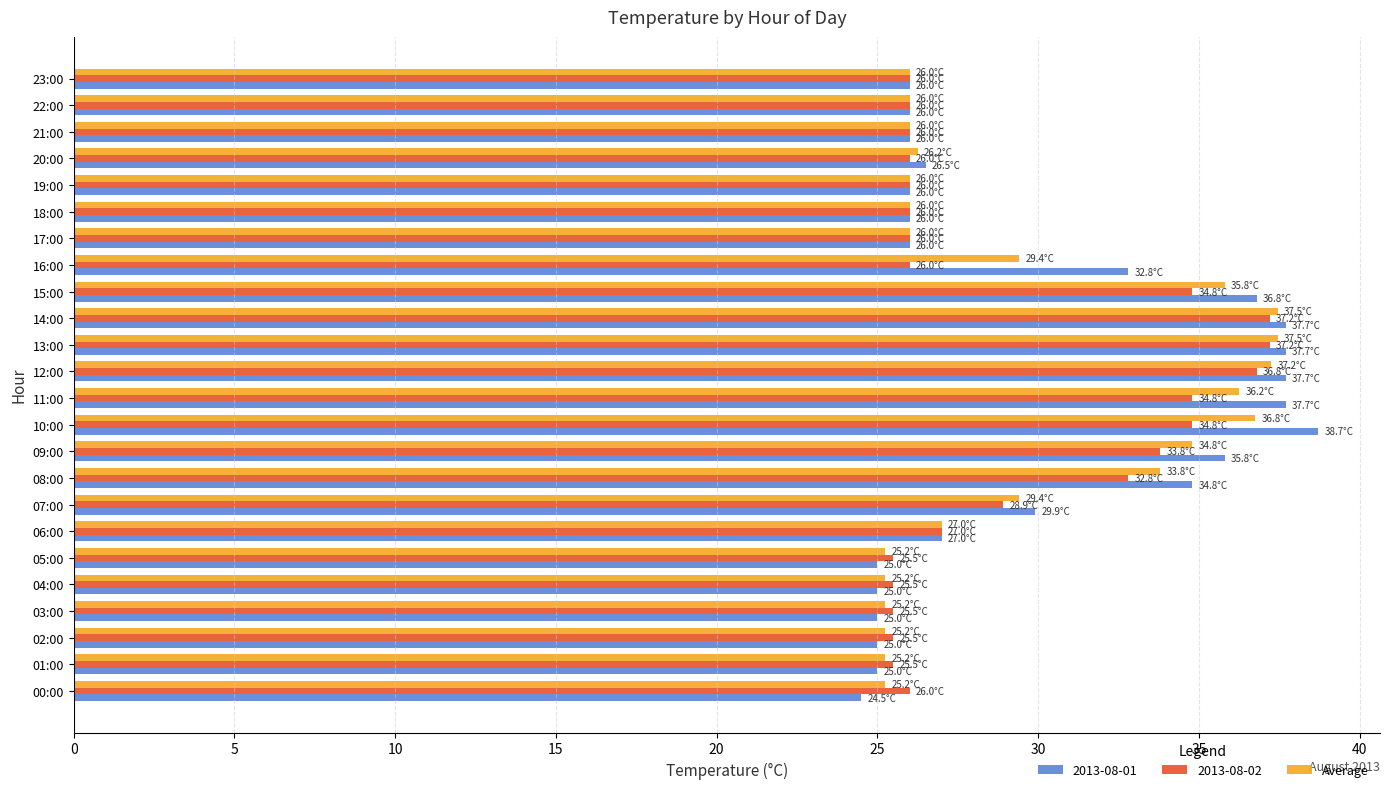

What is the difference between the maximum and minimum values in the Average series?

12.2